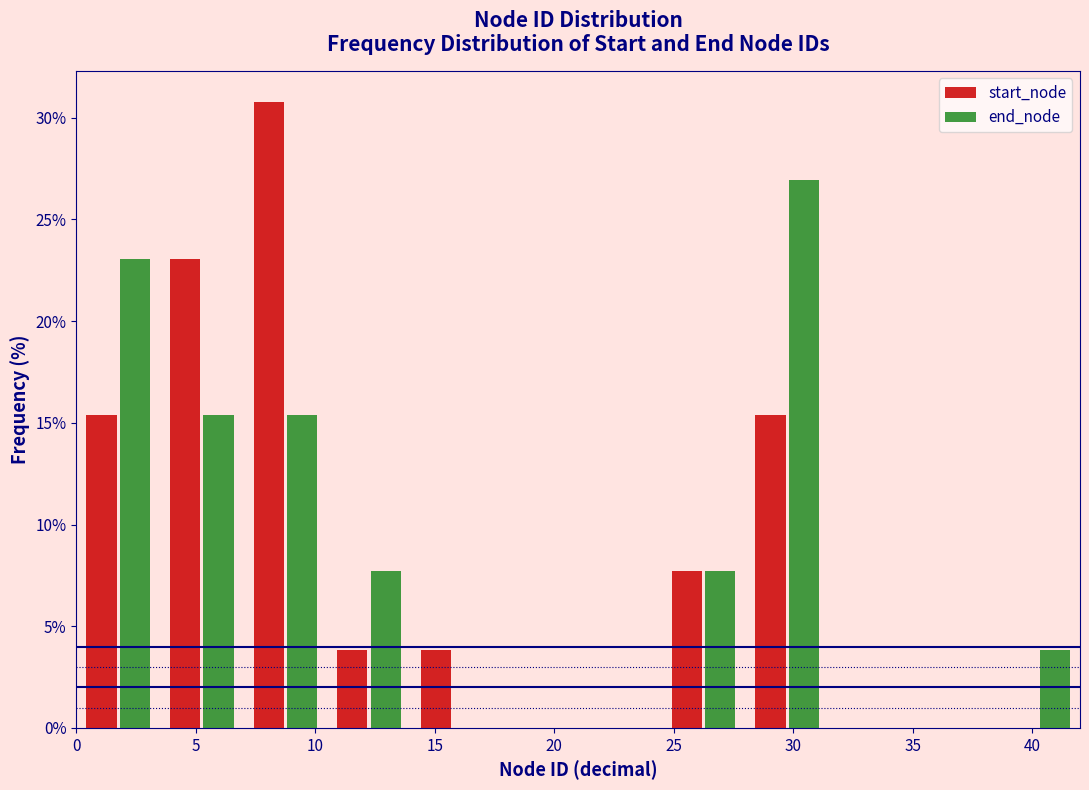

Reading left to right, list every range on the x-axis with the height of the bar of each series over it. The values are not printed on the chart, so give them approximately, as read against the axis.

0.0 to 3.5: start_node=15.5	end_node=23.0
3.5 to 7.0: start_node=23.0	end_node=15.5
7.0 to 10.5: start_node=31.0	end_node=15.5
10.5 to 14.0: start_node=4.0	end_node=7.5
14.0 to 17.5: start_node=4.0	end_node=0
17.5 to 21.0: start_node=0	end_node=0
21.0 to 24.5: start_node=0	end_node=0
24.5 to 28.0: start_node=7.5	end_node=7.5
28.0 to 31.5: start_node=15.5	end_node=27.0
31.5 to 35.0: start_node=0	end_node=0
35.0 to 38.5: start_node=0	end_node=0
38.5 to 42.0: start_node=0	end_node=4.0